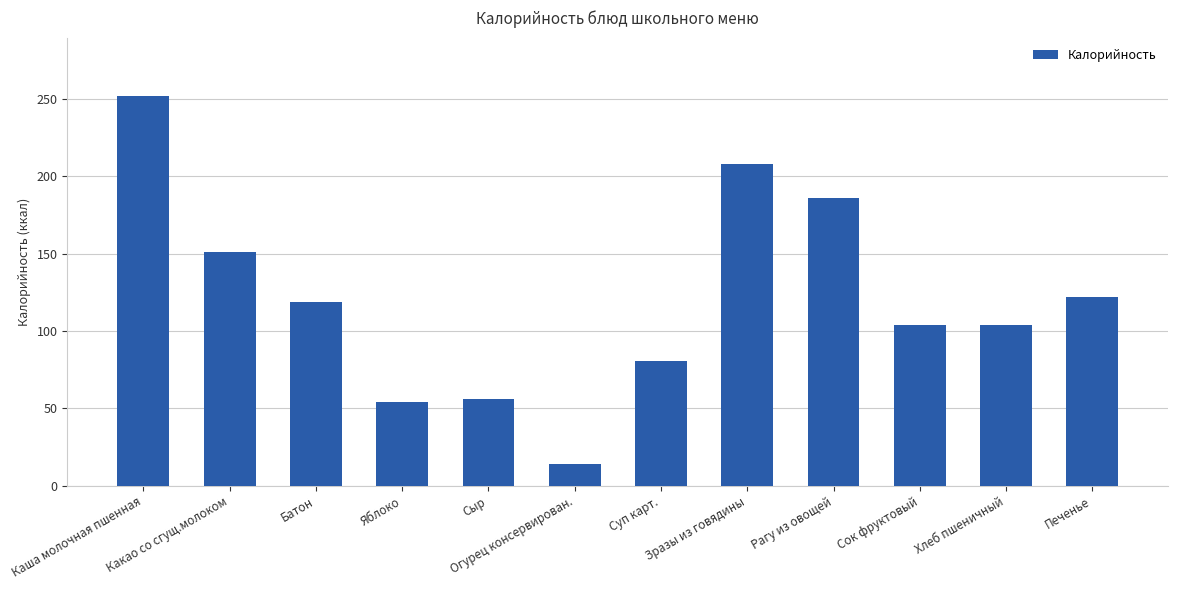

Where does the data first go above 119?

Каша молочная пшенная